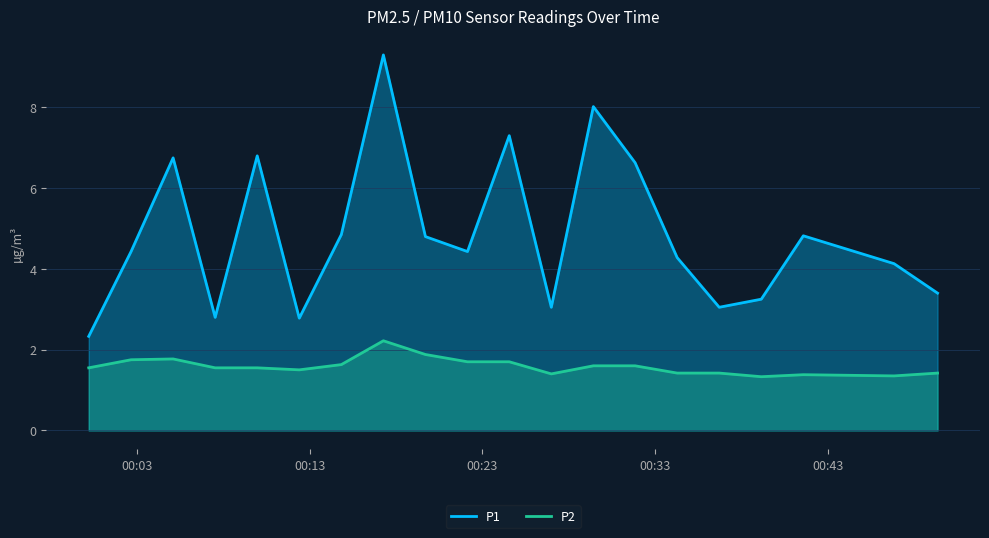

Reading left to right, list all the values displayed in this chart.

P1: 2.3	4.4	6.8	2.8	6.8	2.8	4.8	9.3	4.8	4.4	7.3	3.0	8.0	6.6	4.3	3.0	3.2	4.8	4.1	3.4
P2: 1.6	1.8	1.8	1.6	1.6	1.5	1.6	2.2	1.9	1.7	1.7	1.4	1.6	1.6	1.4	1.4	1.3	1.4	1.4	1.4